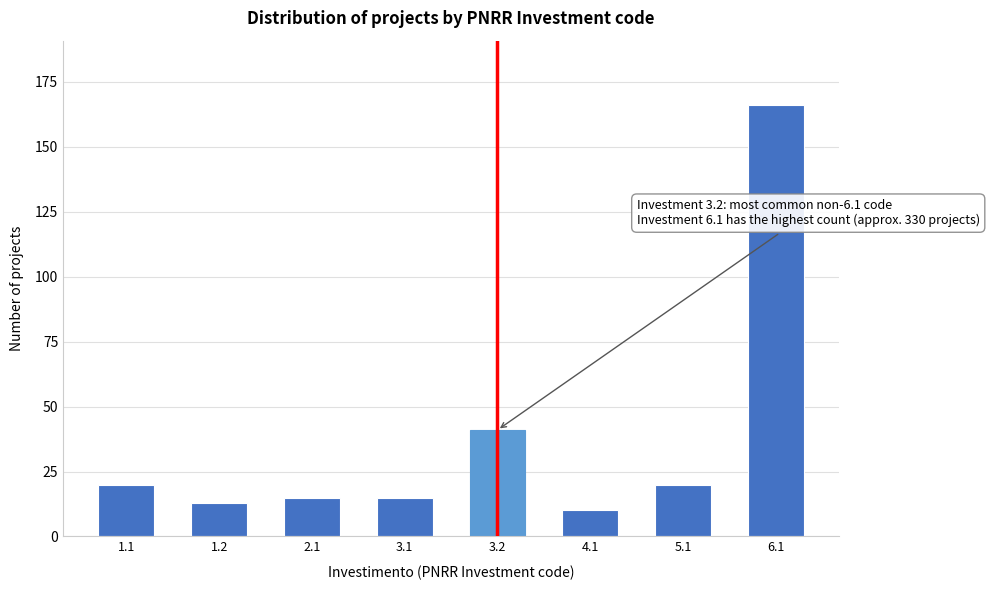

Reading left to right, what are all the values shown in this chart?

1.1=20	1.2=13	2.1=15	3.1=15	3.2=41	4.1=10	5.1=20	6.1=166